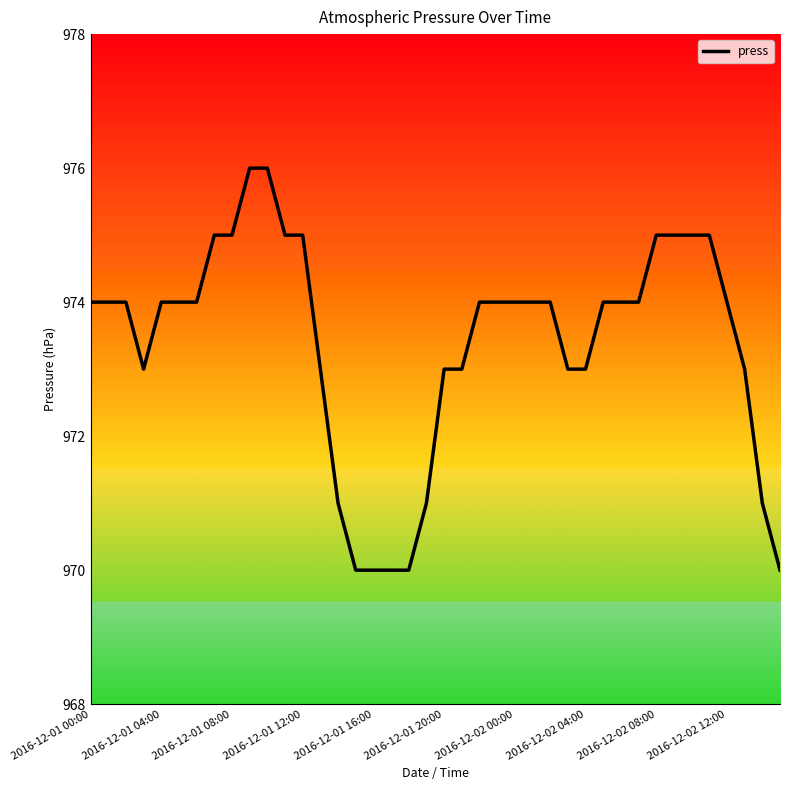

What is the maximum value shown in the chart?

976